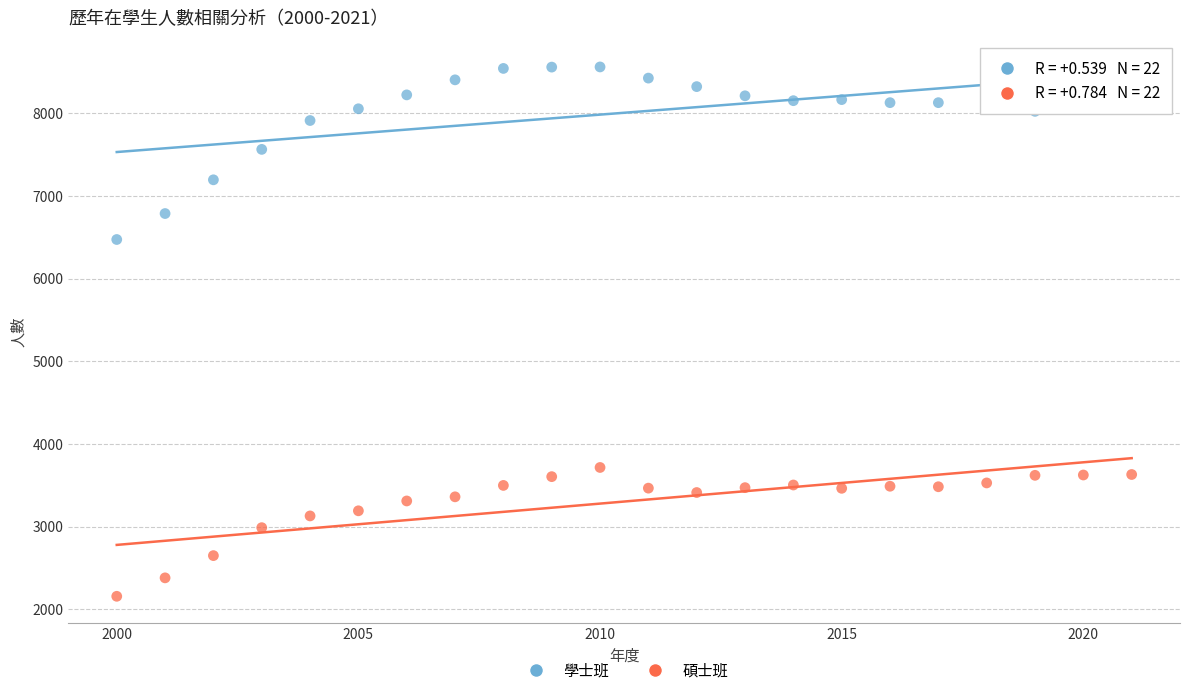

Across all data points, what is the range of Y values (max minus min)?

6402